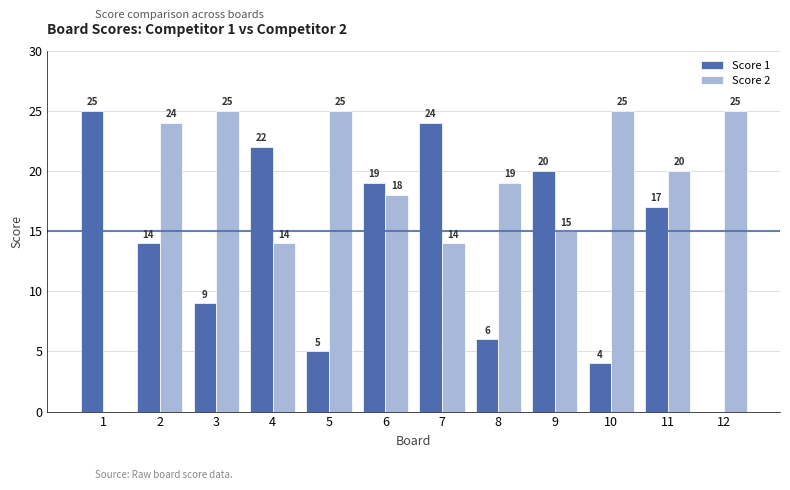

Which series has the largest total across all categories?

Score 2